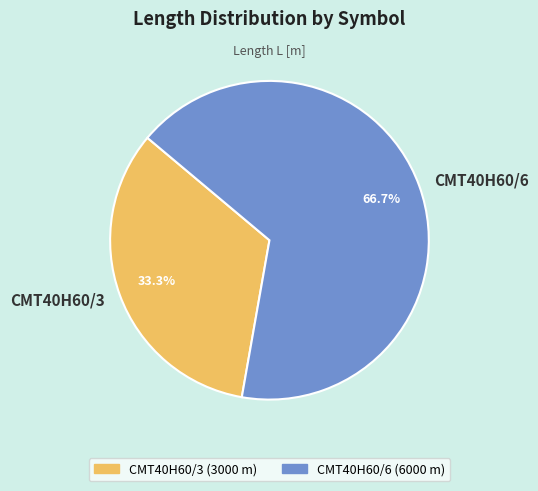

Which has a higher value, CMT40H60/6 or CMT40H60/3?

CMT40H60/6